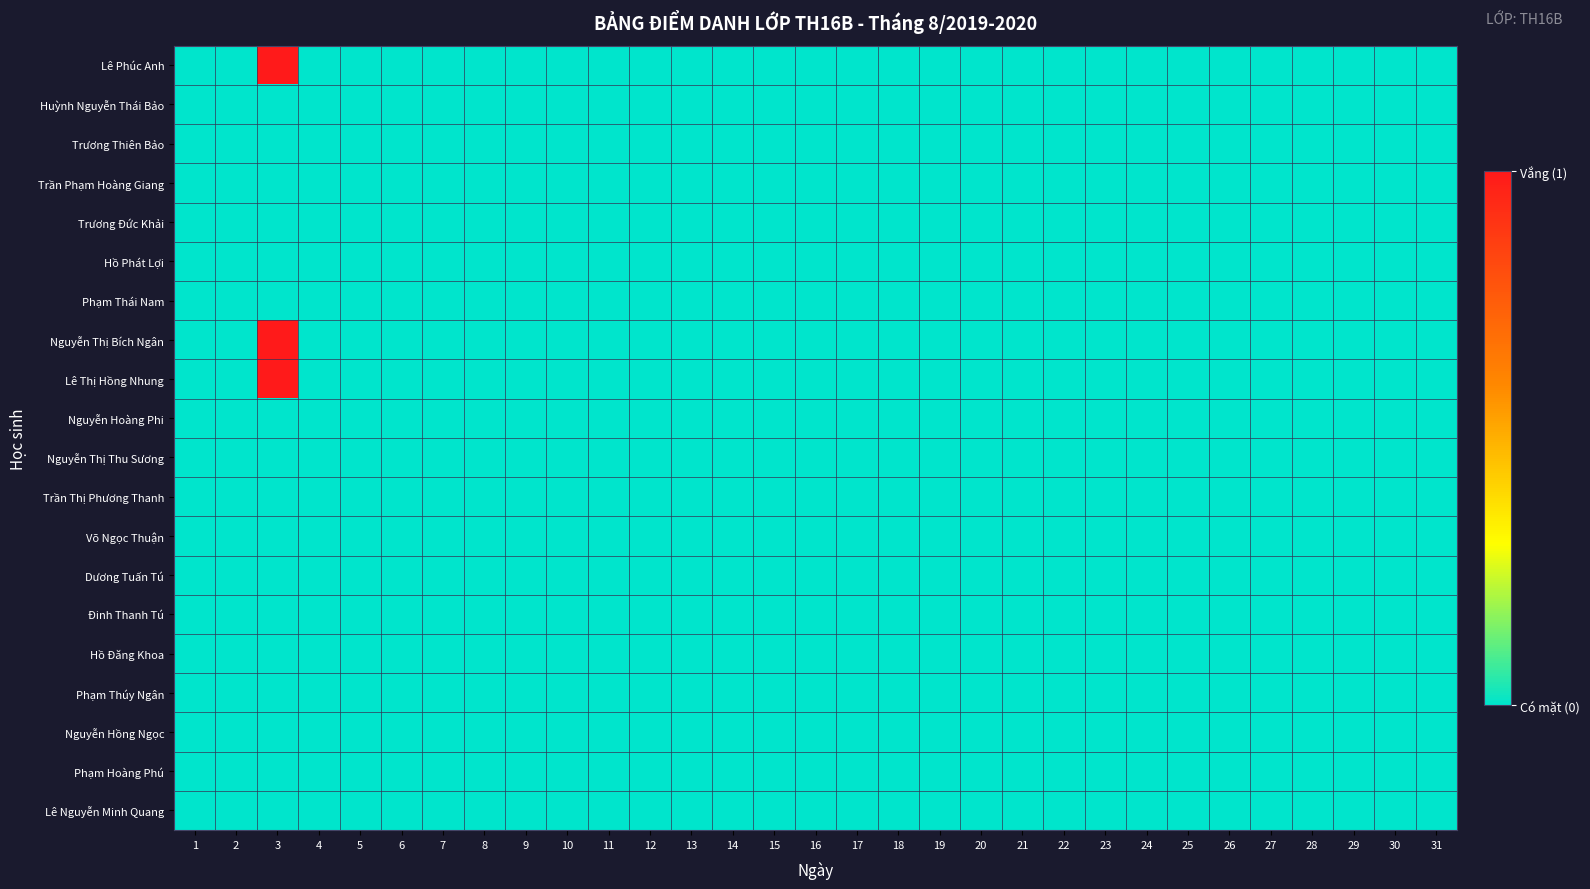

What is the greatest value displayed?

1